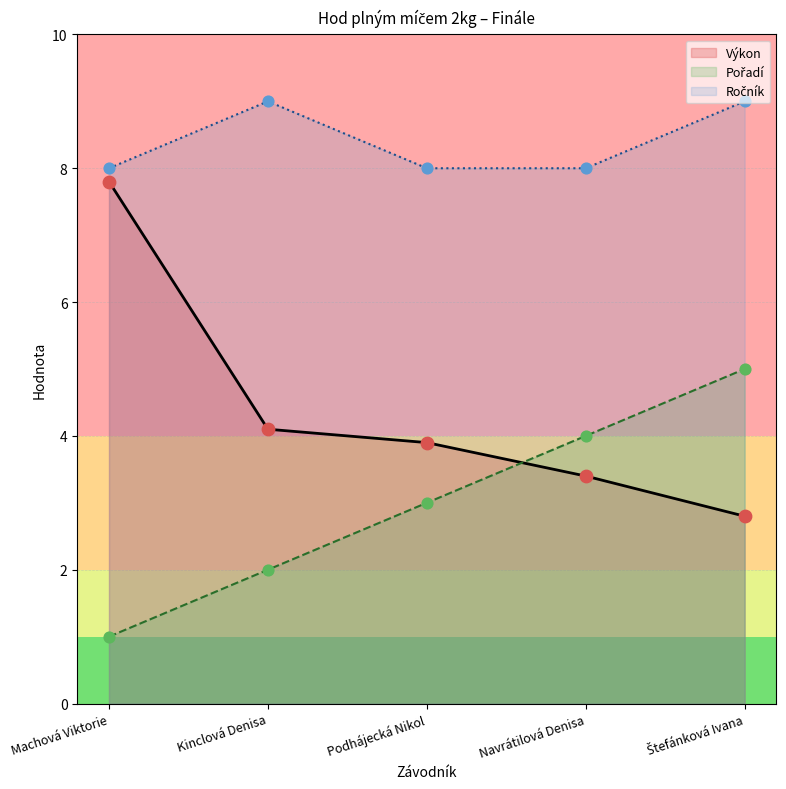

What is the total value across all series at Navrátilová Denisa?

15.4